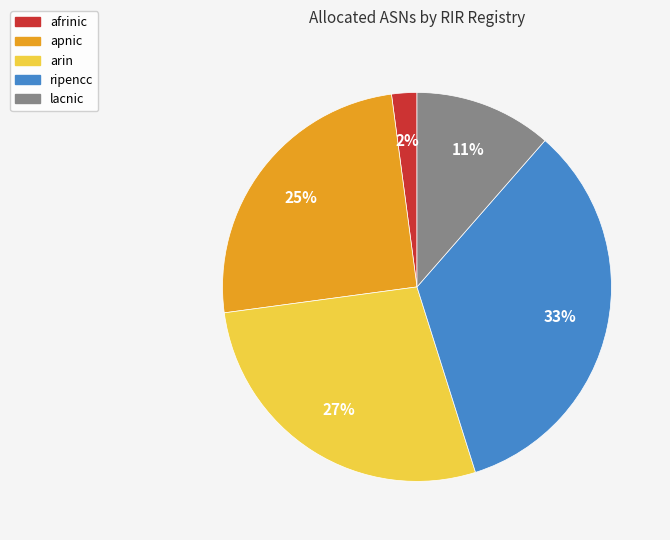

To the nearest percent, what is the difference between the largest and smallest slice percentages?

32%